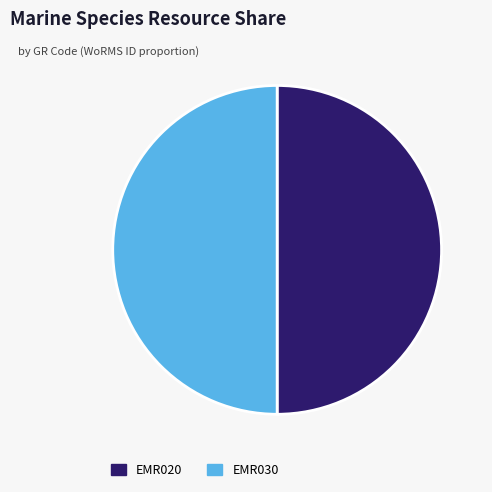

The EMR020 slice represents 50% of the pie. True or false?

True